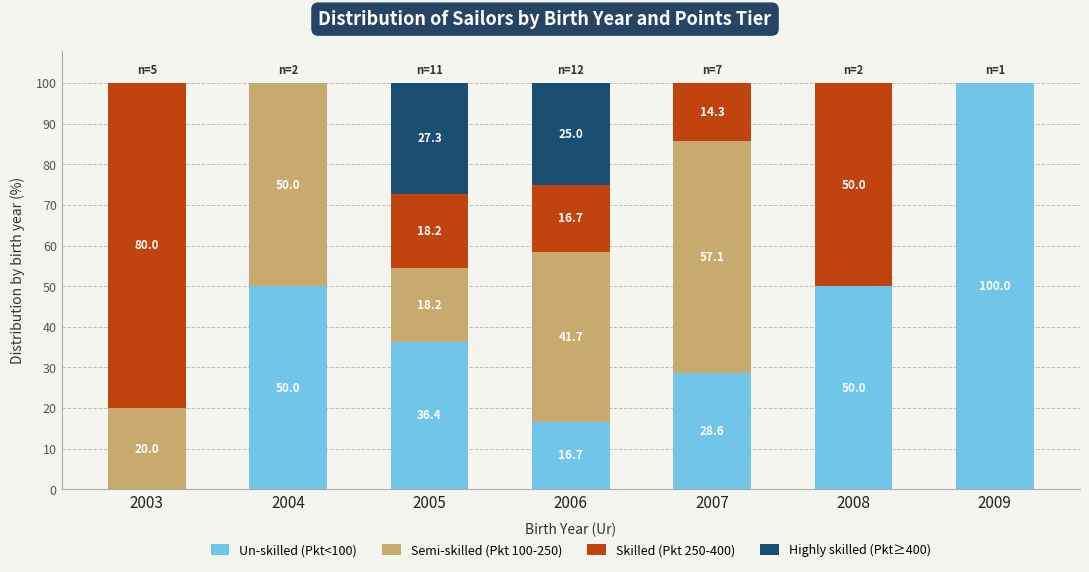

What is the total value across all series at 2007?

100.0